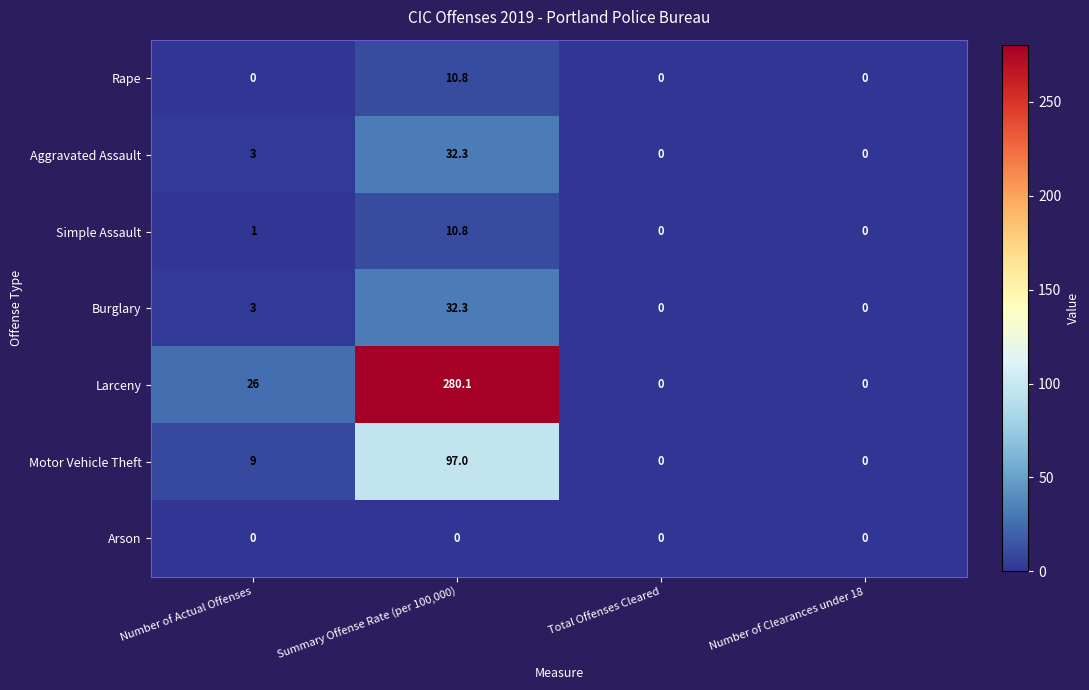

At which category is the sum across all series the highest?

Summary Offense Rate (per 100,000)